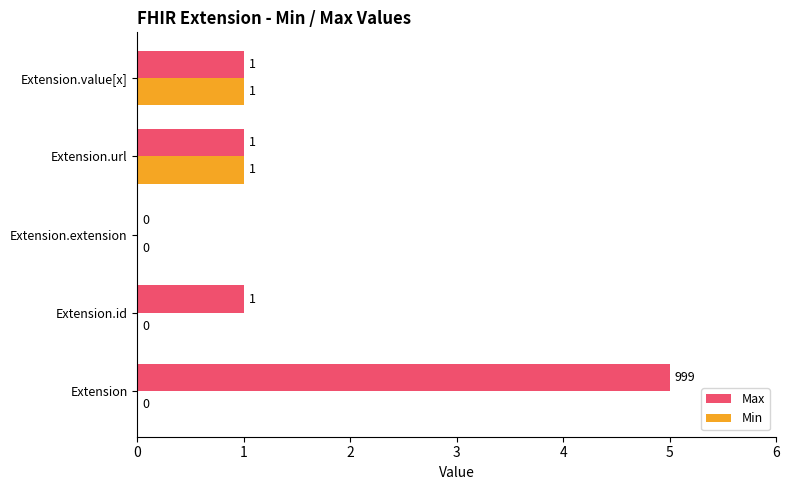

True or false: Max has a value of -3 at Extension.extension.

False